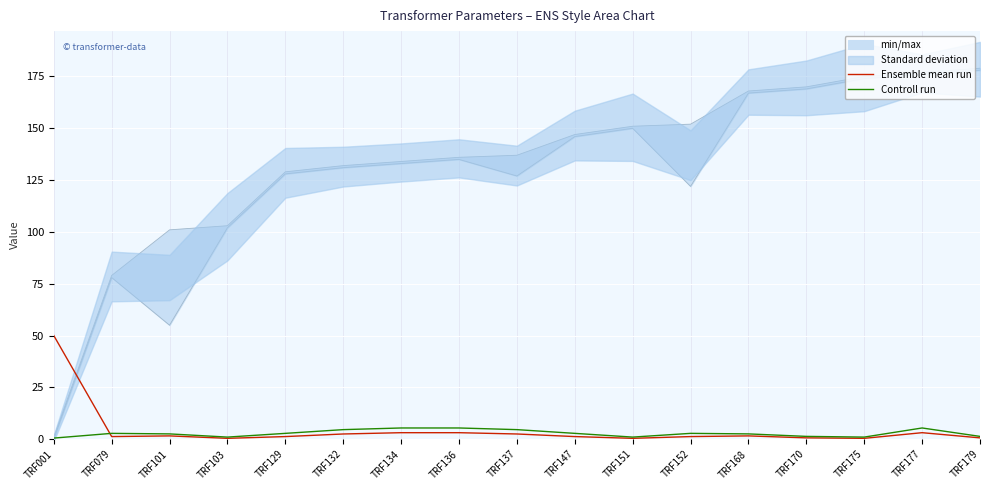

In Ensemble mean run, how many points are lower than both neighbors (excluding endpoints)?

4